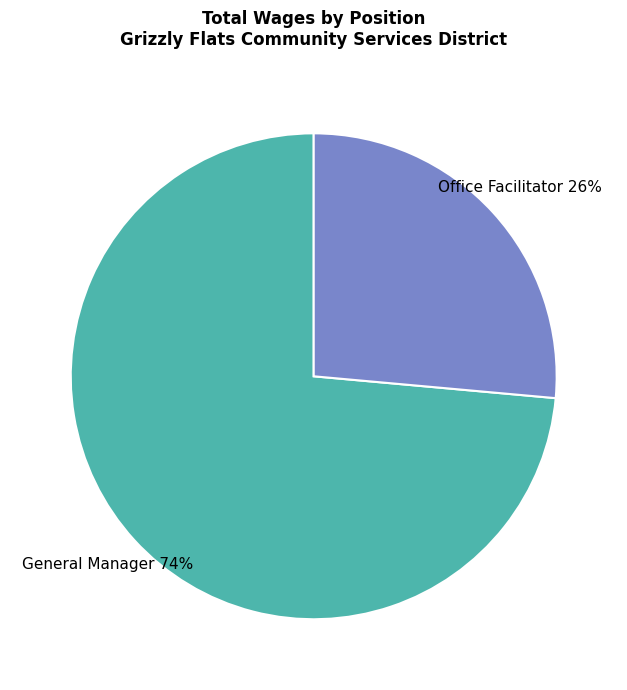

What is the majority slice?

General Manager